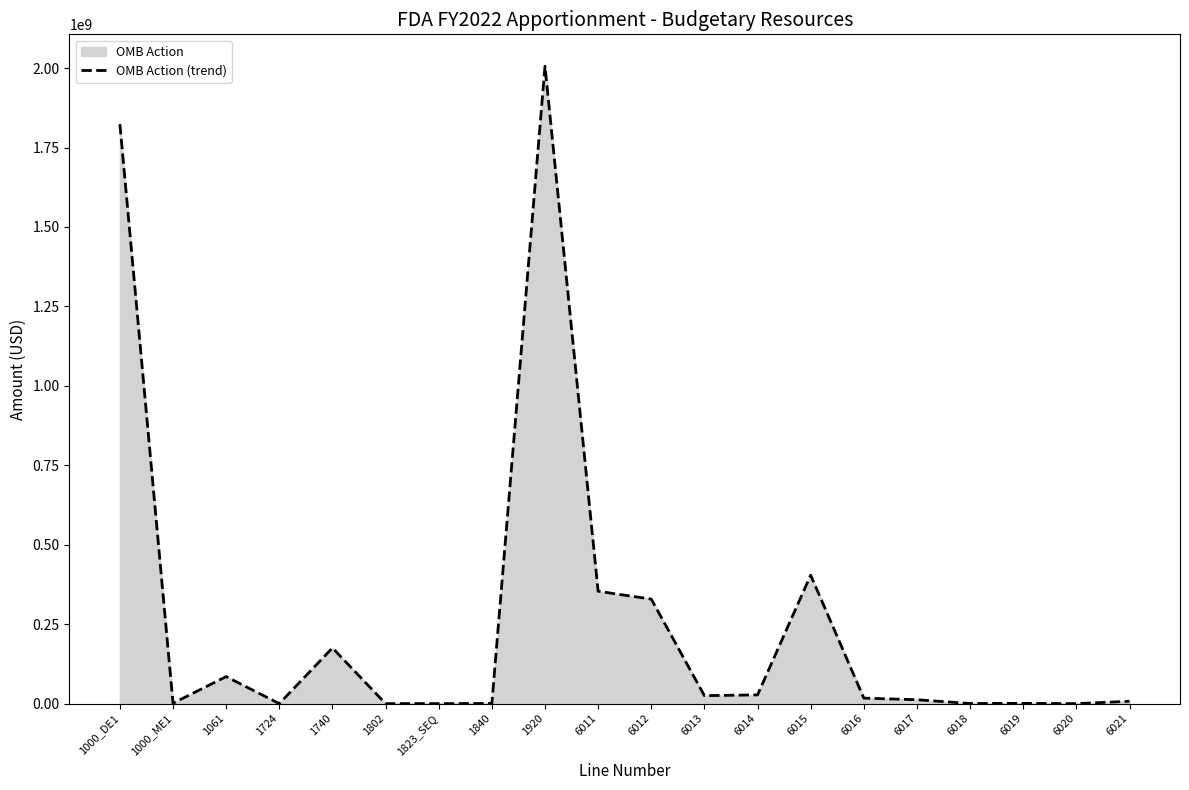

What is the label of the 5th point from the right?

6017